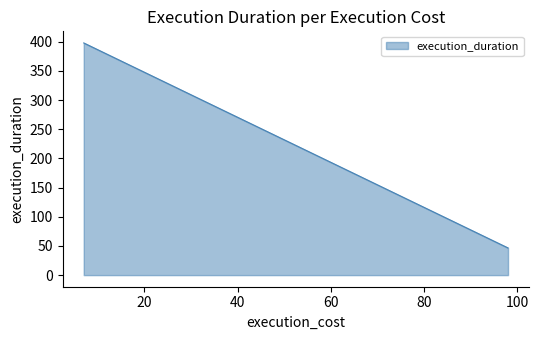

True or false: total_cost and response_cost intersect in this chart.

False